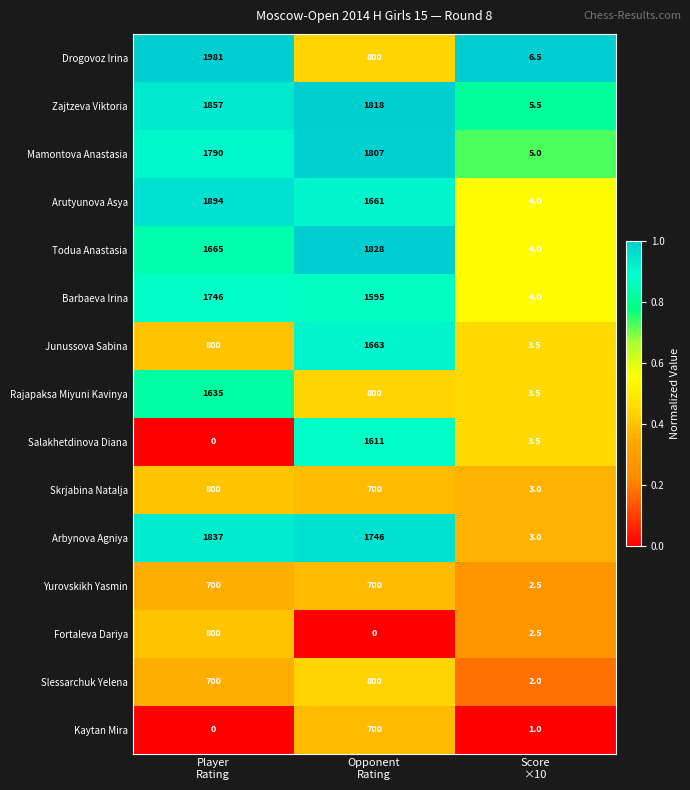

What is the minimum value for Skrjabina Natalja?

3.0